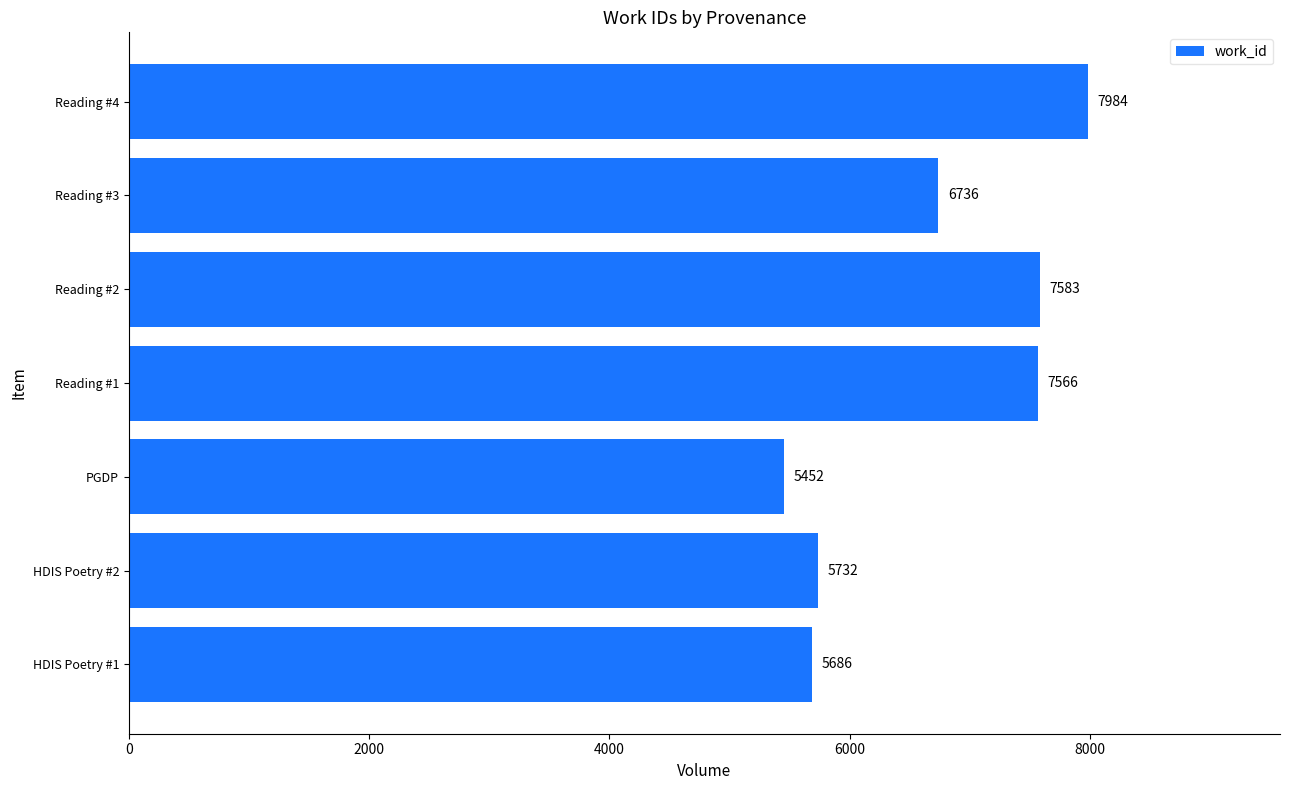

At which label is the value closest to 6718?

Reading #3